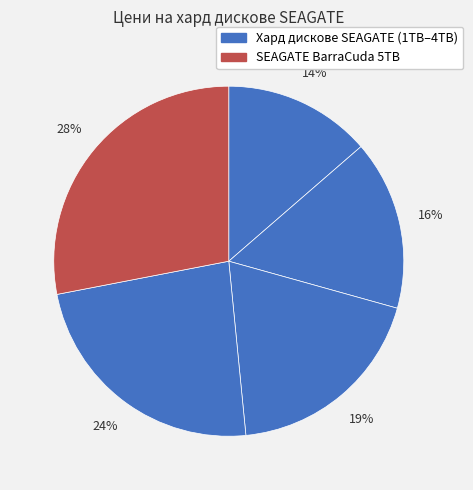

To the nearest percent, what is the average slice percentage?

20%